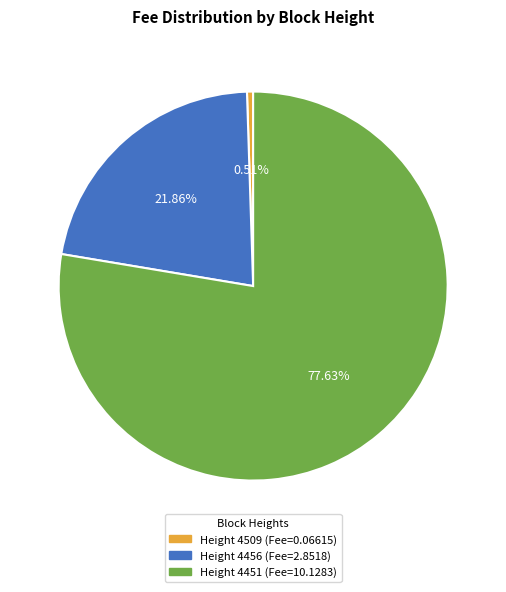

Is there any slice that represents more than half of the pie?

Yes